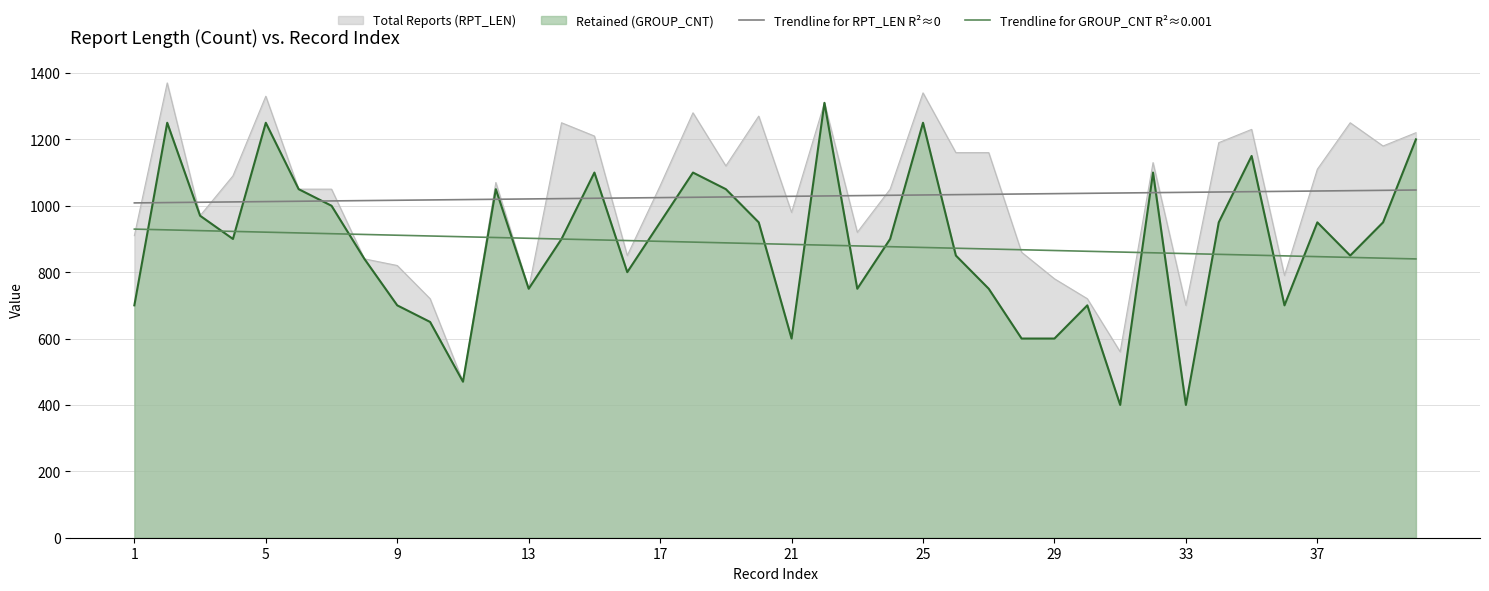

What is the lowest value of the Trendline for RPT_LEN R²≈0 series?

1008.6